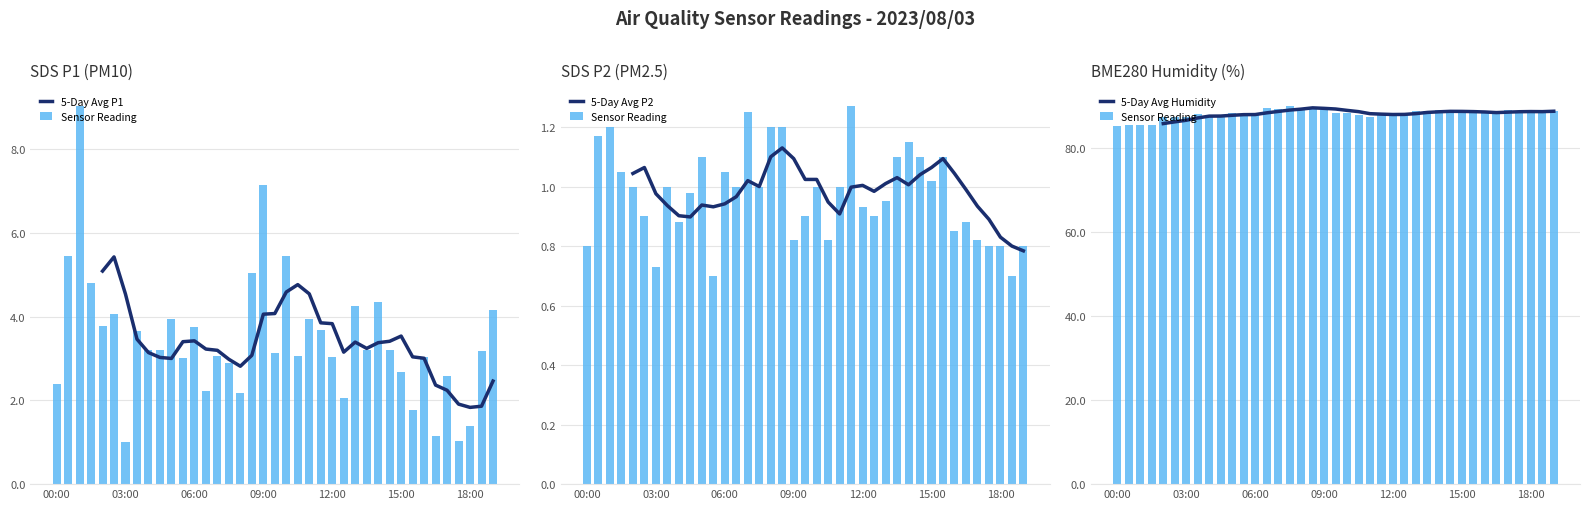

Which category has the lowest value in the Sensor Reading series?

00:00